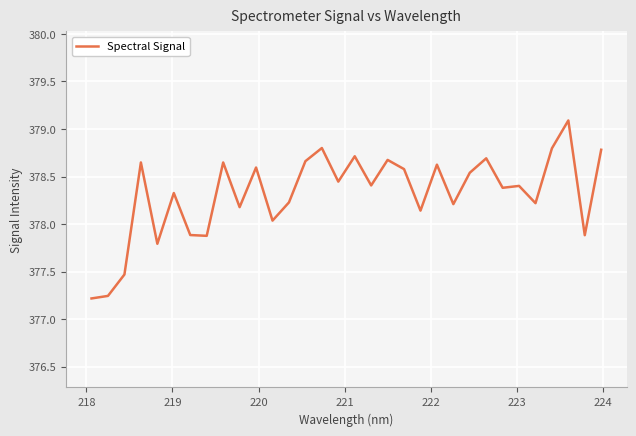

What is the greatest value displayed?

379.1